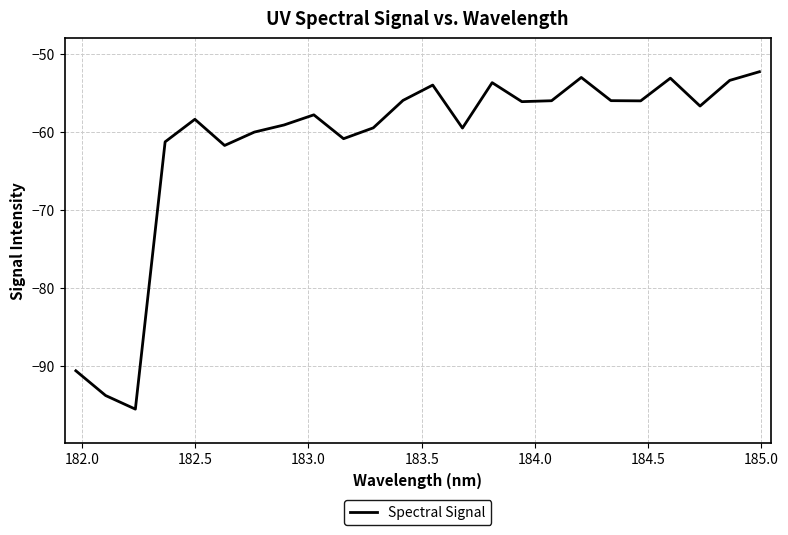

How many distinct data groups are displayed?

1